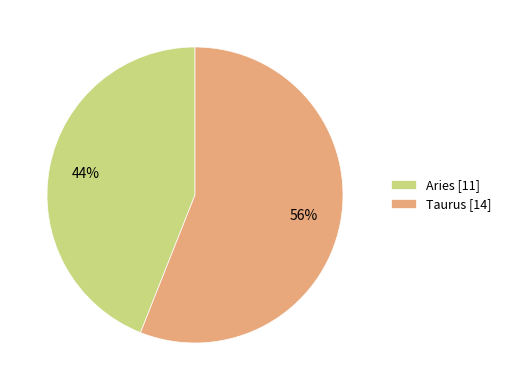

Which has a higher value, Aries [11] or Taurus [14]?

Taurus [14]